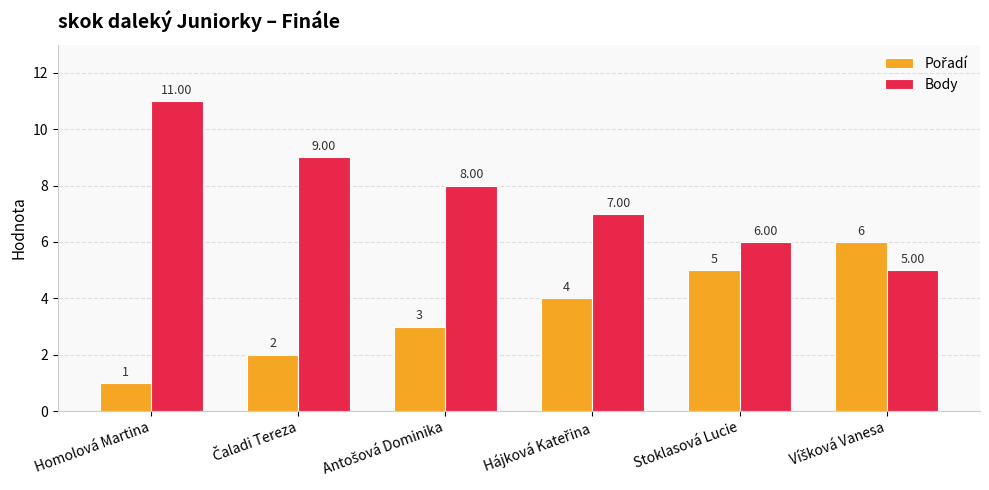

Which category has the highest value across all series?

Homolová Martina